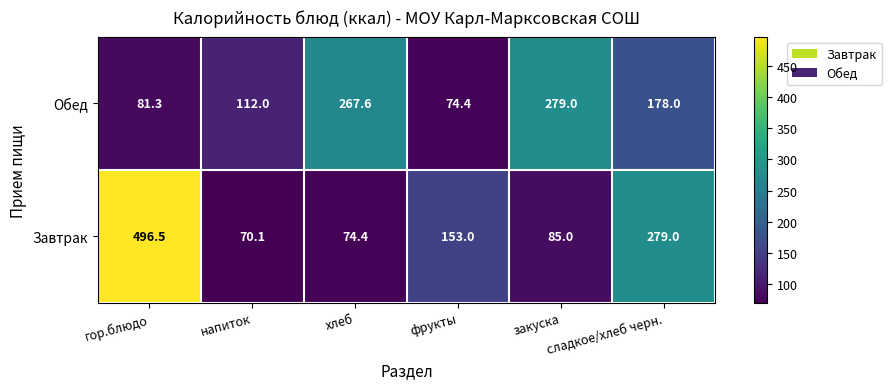

What is the sum of all Обед values?

992.3